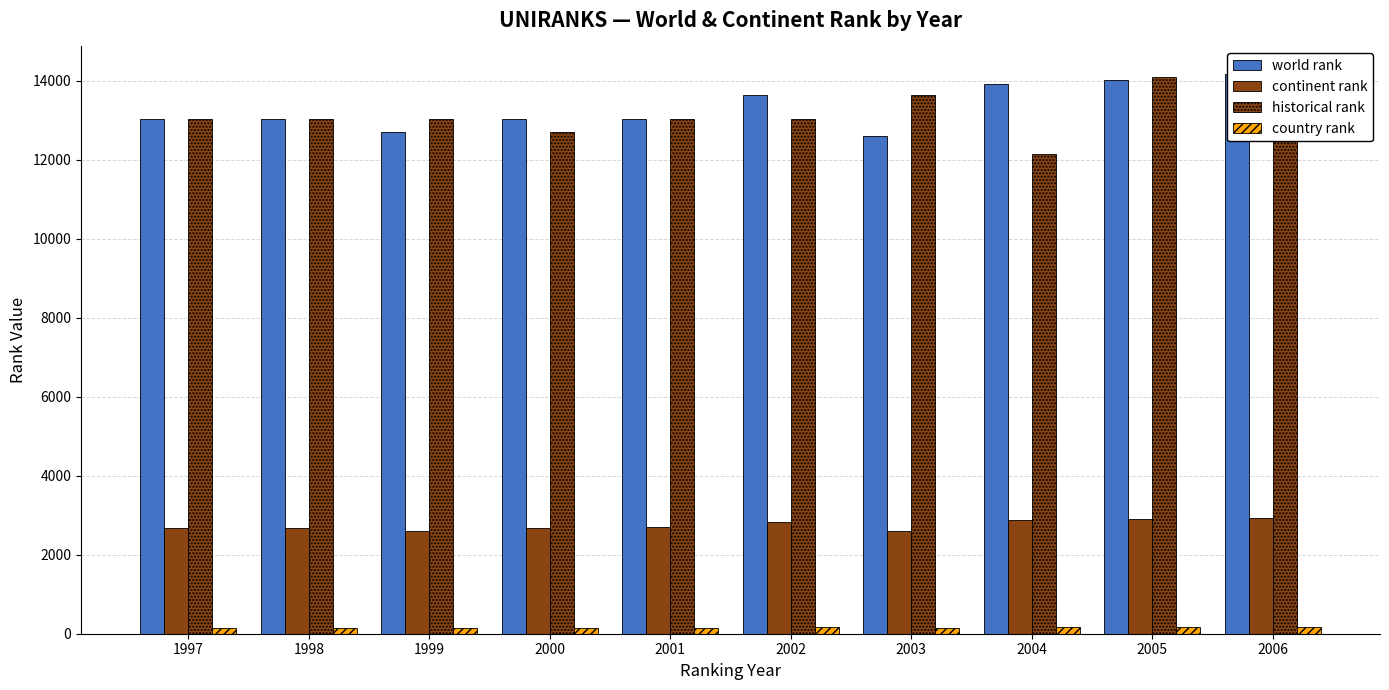

At how many categories does at least one series exceed 12181?

10